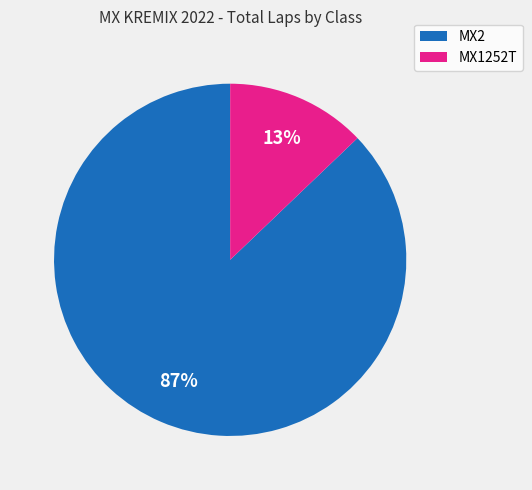

Is there a majority slice in this chart?

Yes